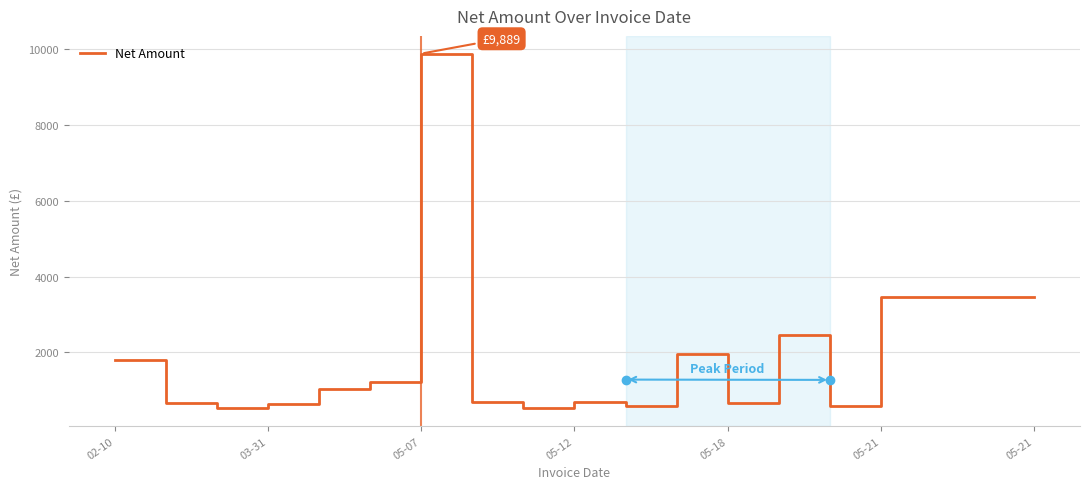

What is the greatest value displayed?

9889.2